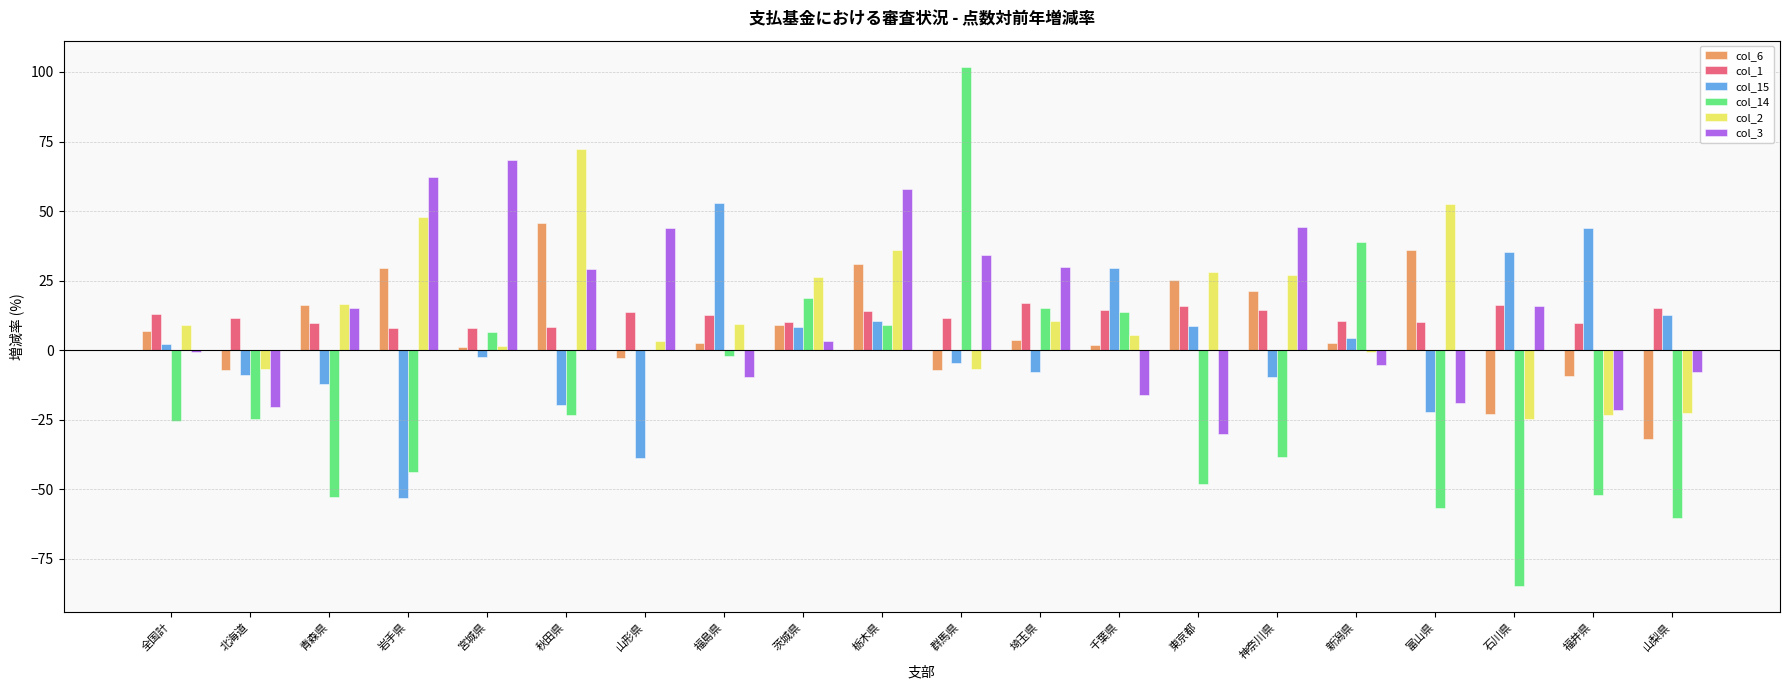

What position from the right is 千葉県?

8